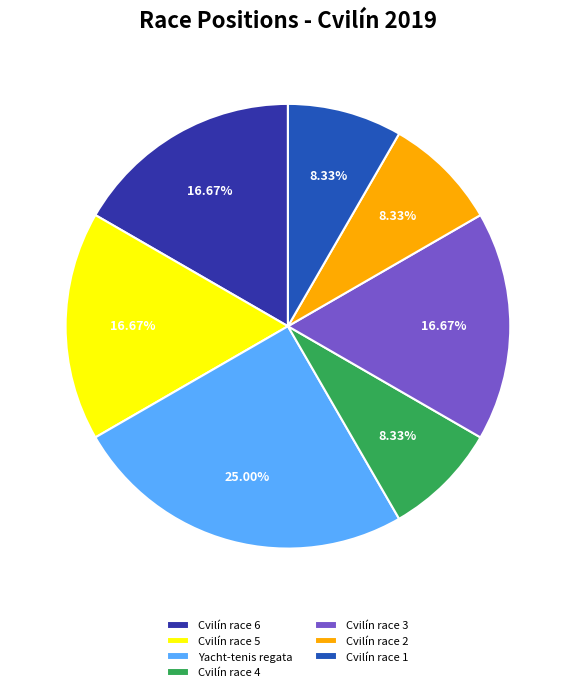

How many slices are in this pie chart?

7